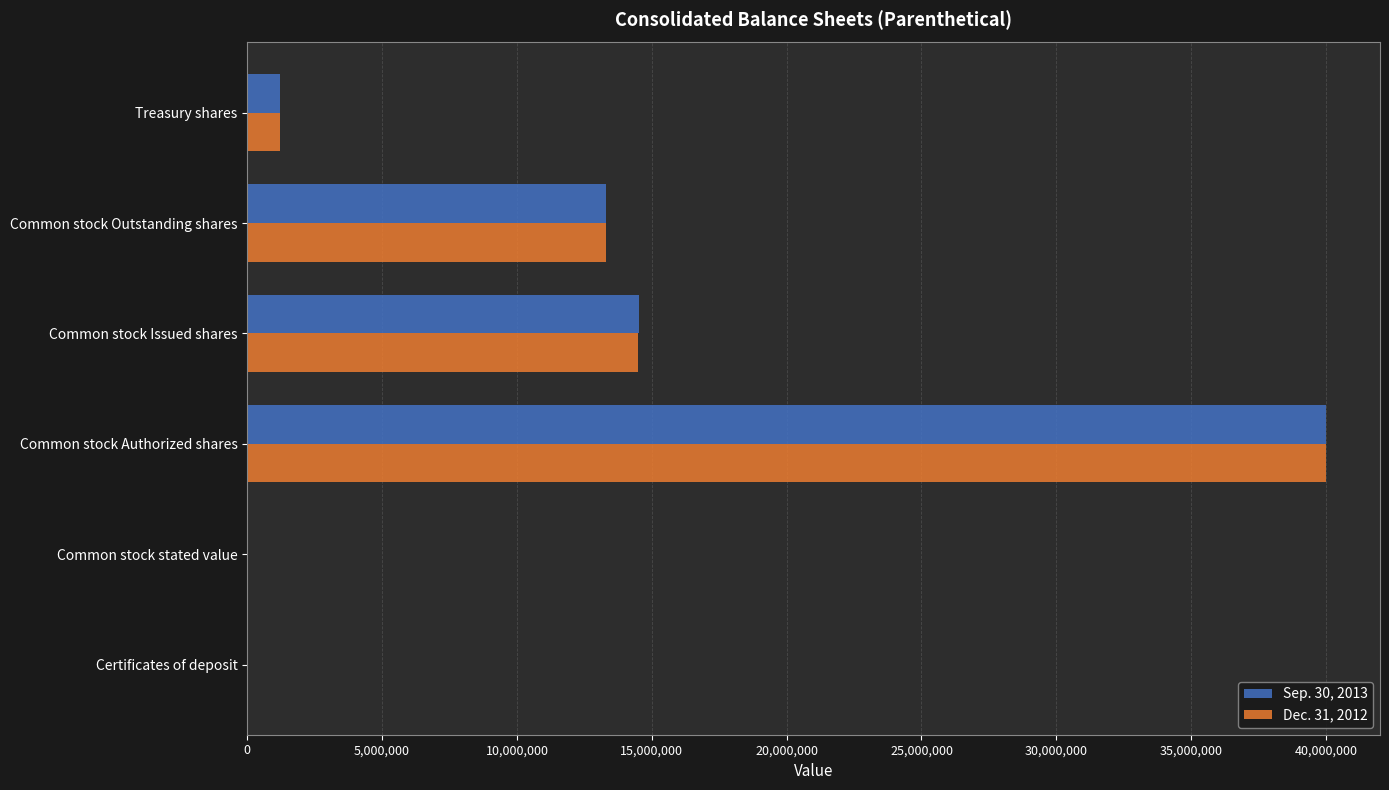

What is the sum of all Dec. 31, 2012 values?

68981318.1